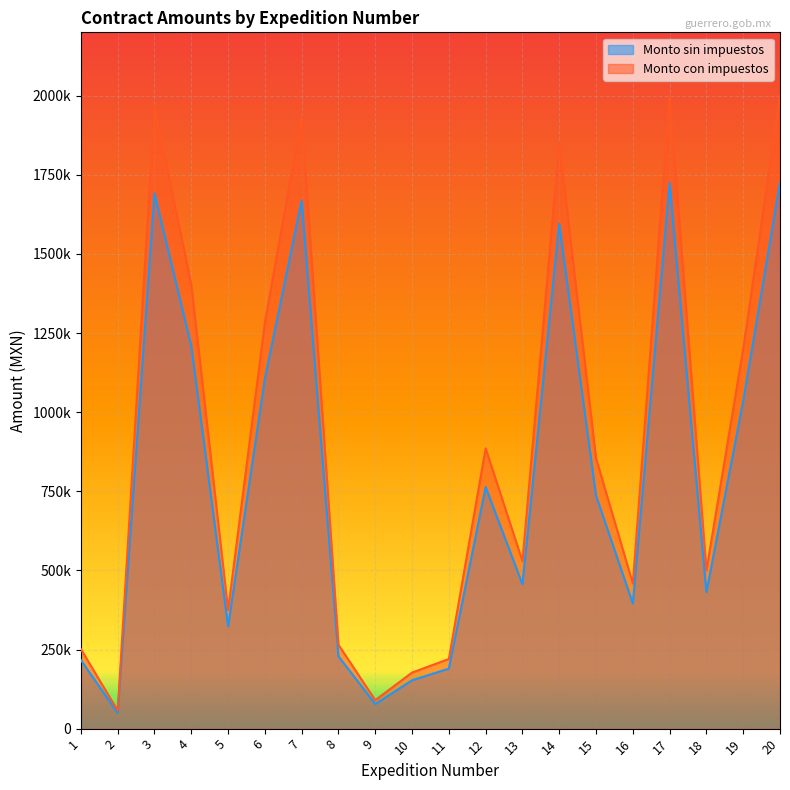

True or false: Monto sin impuestos has more than 2 interior local peaks.

True